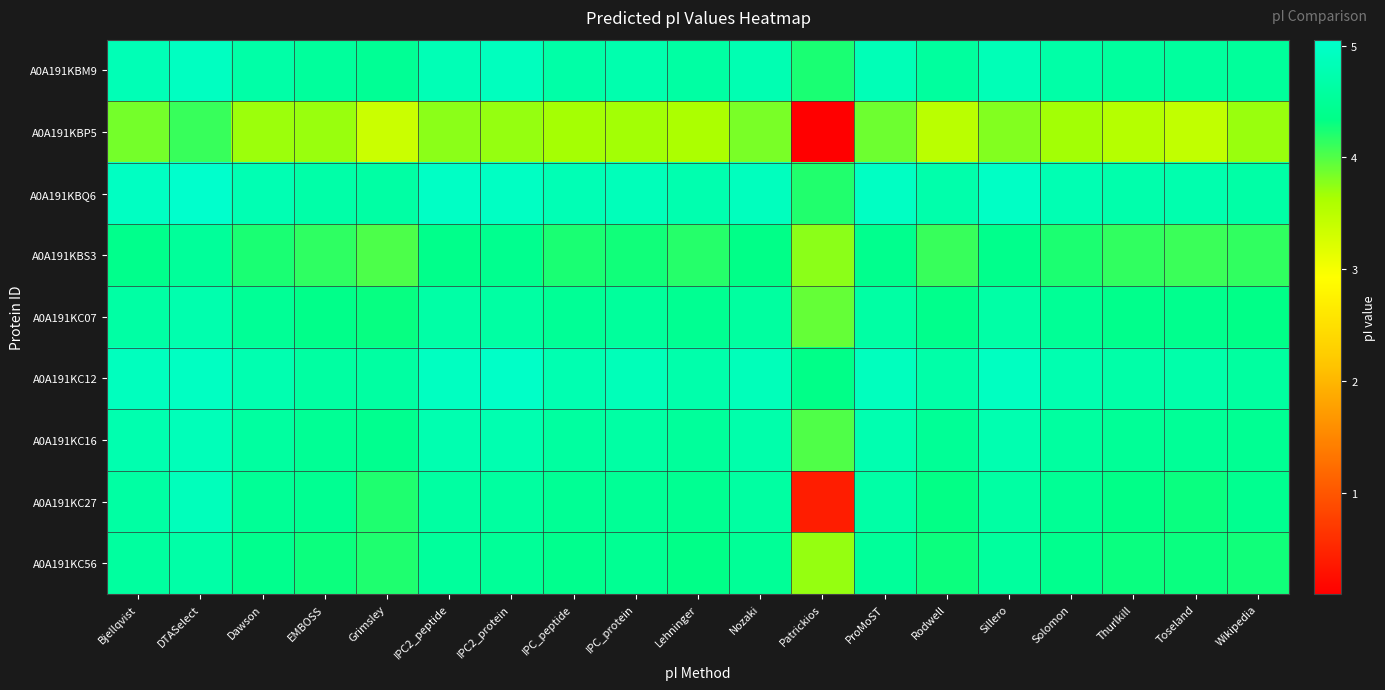

Between DTASelect and Dawson, which series saw the biggest shift?

A0A191KBP5